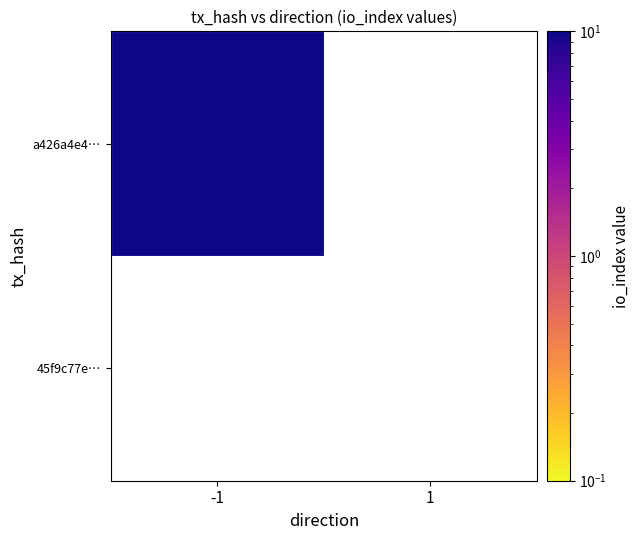

List the series in order of their peak value, highest first.

a426a4e4c57d4324da0feb59cc71be8bb79c741, 45f9c77e9e51f317f2c44d84df3e1cd8b35dc7a